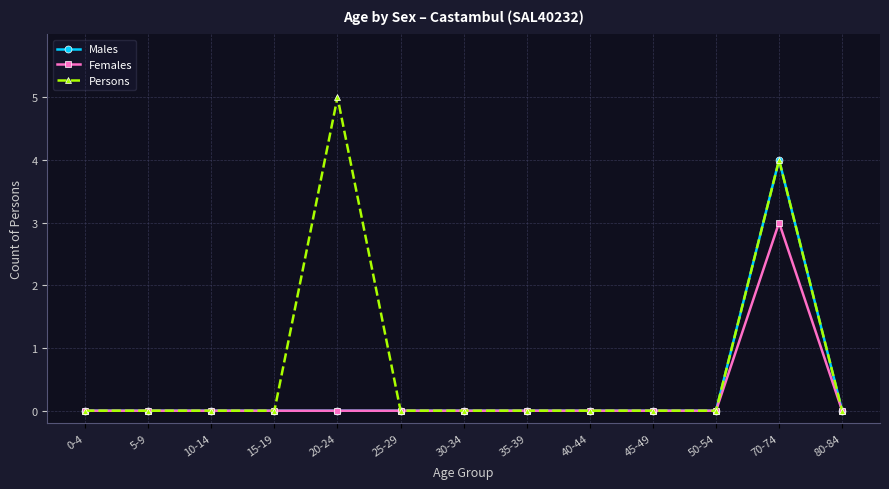

What is the greatest value displayed?

5